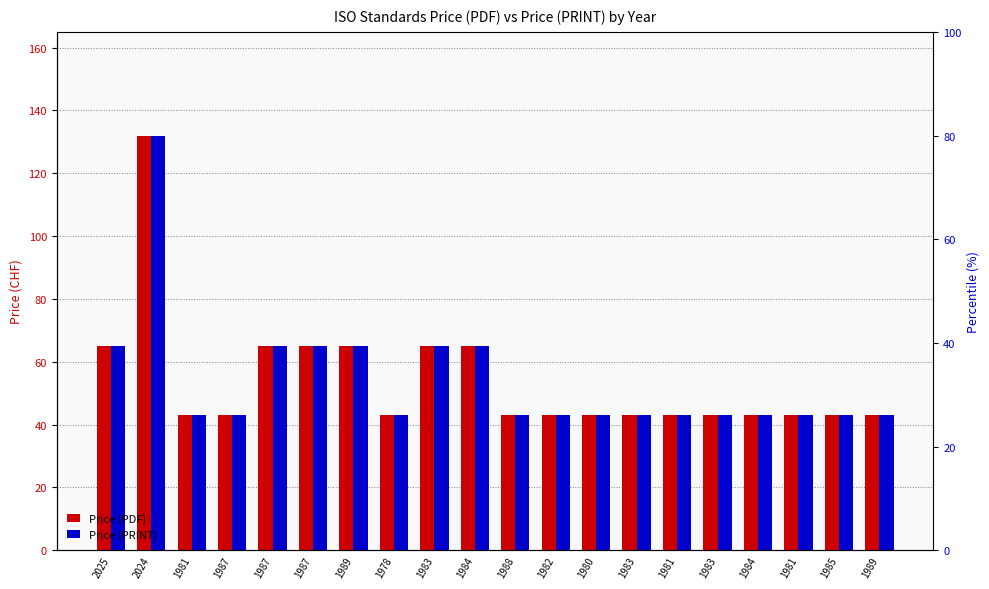

Count the Price (PDF) values in the range 43 to 65.

19